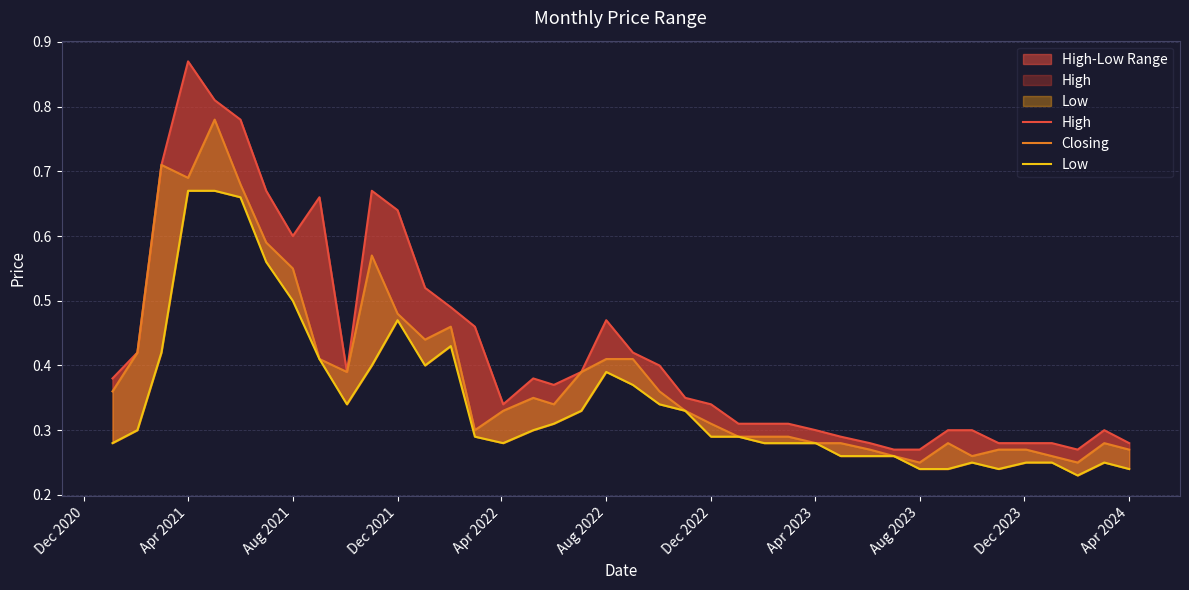

List the series in order of their overall mean, lowest first.

Low, Closing, High